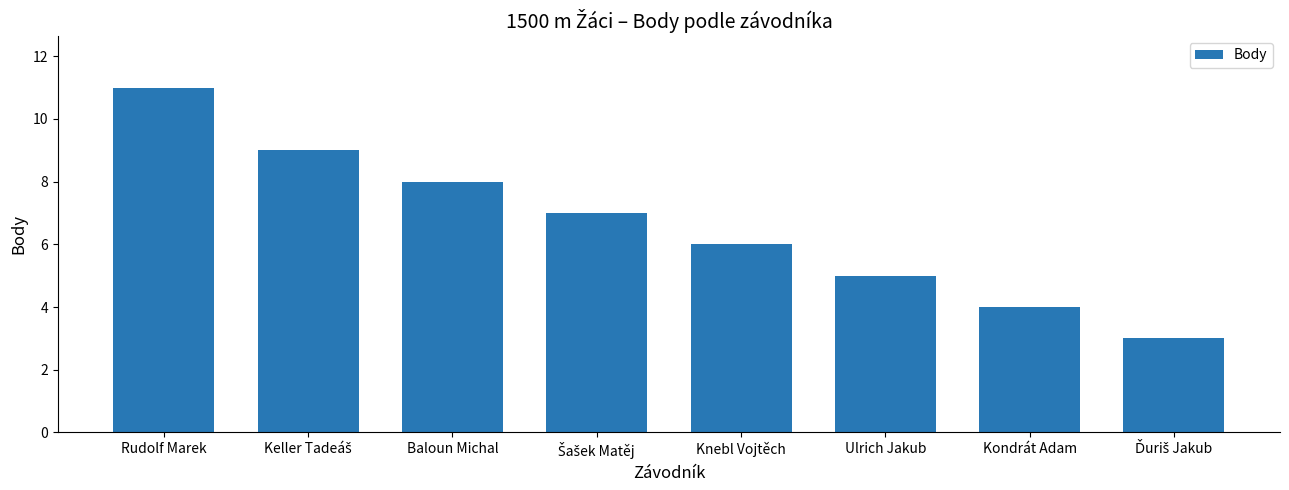

What is the difference between the maximum and second lowest values?

7